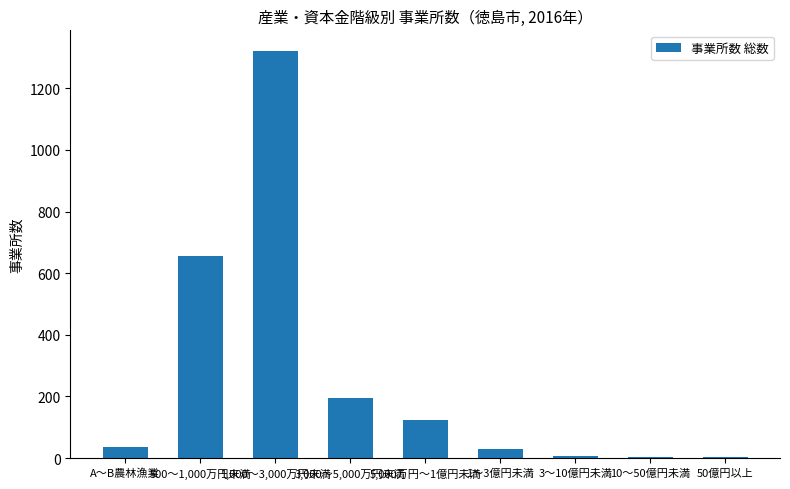

What is the greatest value displayed?

1322